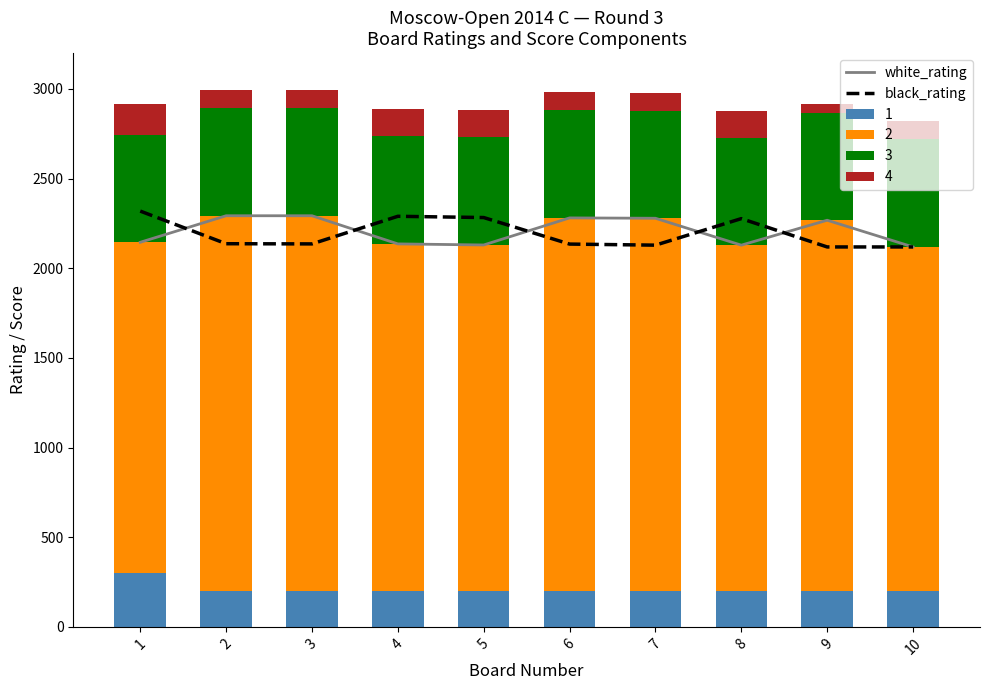

Between 4 and 10, which series saw the biggest shift?

black_rating